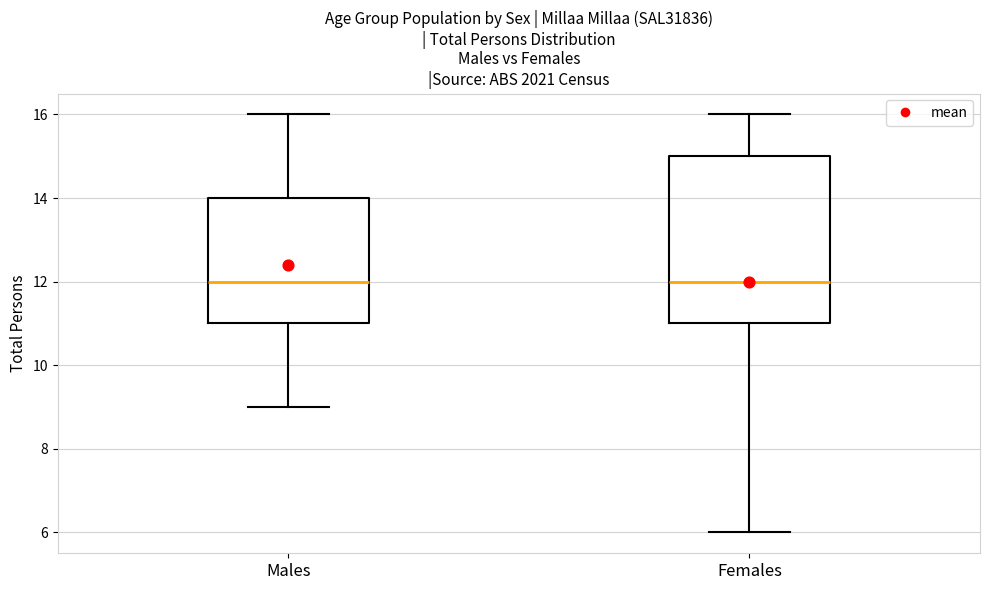

Reading left to right, transcribe this box plot: for each box, give where its median line is, the range the box spans, and where its two whiskers end, as read against the y-axis. The values are not printed on the chart, so give them approximately, as read against the axis.

Males: median 12, box 11 to 14, whiskers 9 to 16
Females: median 12, box 11 to 15, whiskers 6 to 16